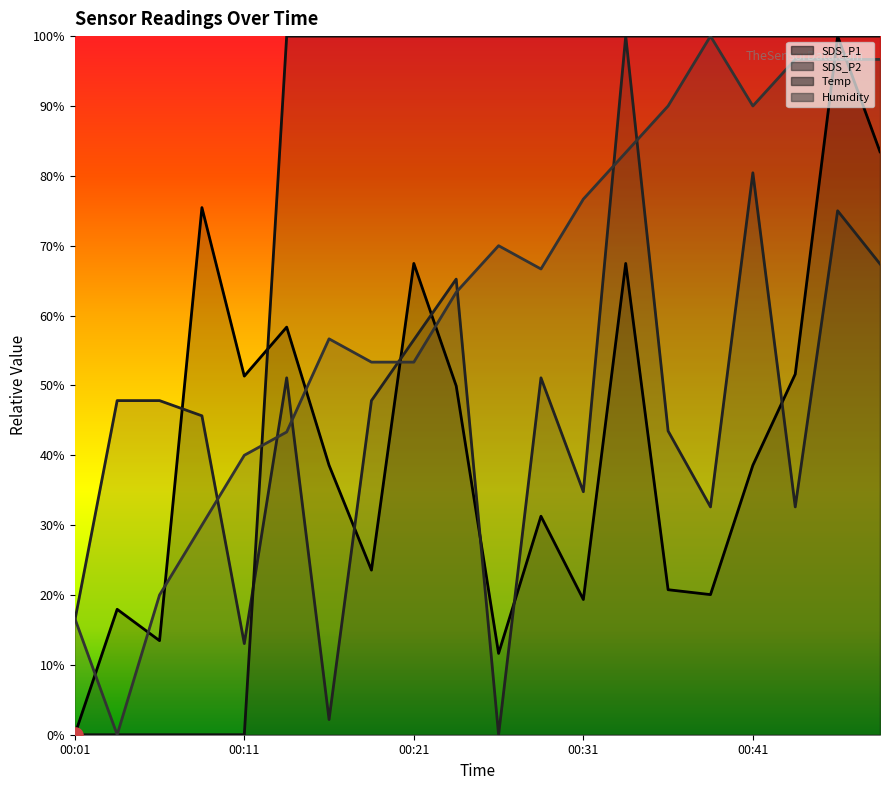

What are all the series names shown in the legend?

SDS_P1, SDS_P2, Temp, Humidity